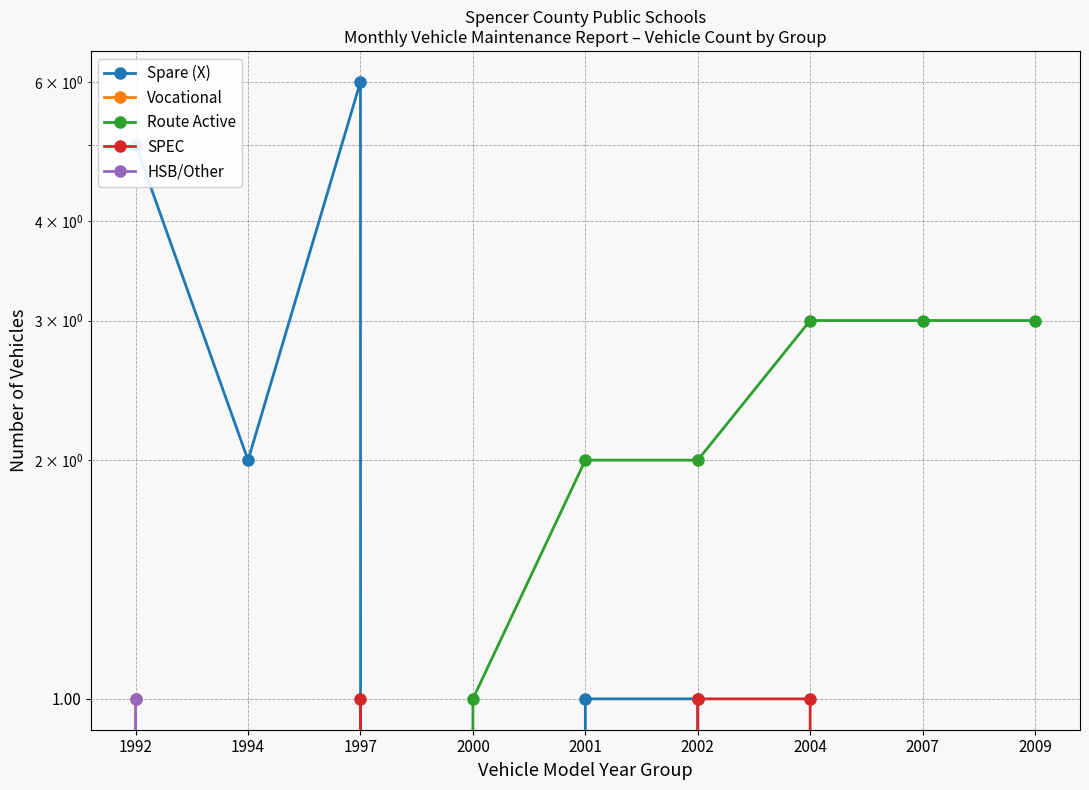

How many series are shown in this chart?

5